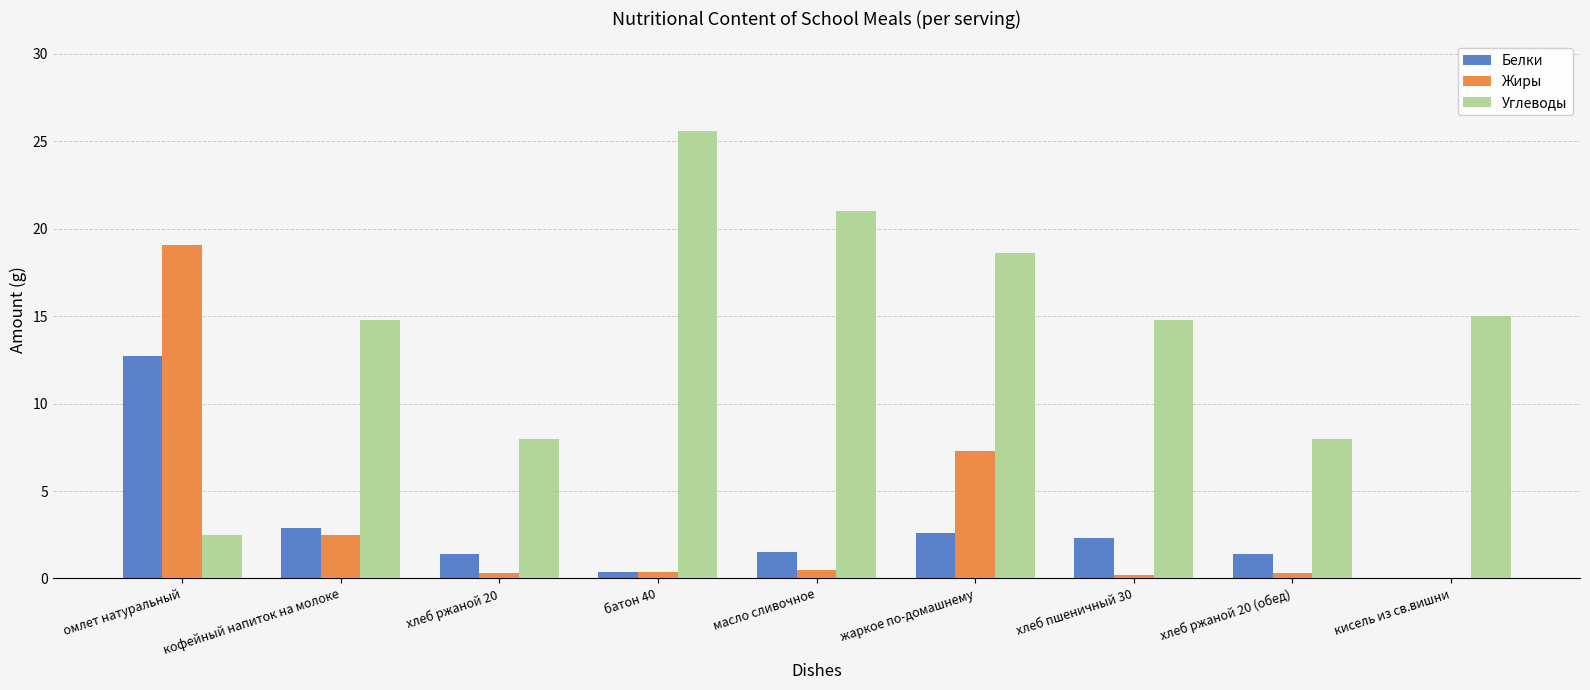

What is the total value across all series at кофейный напиток на молоке?

20.2